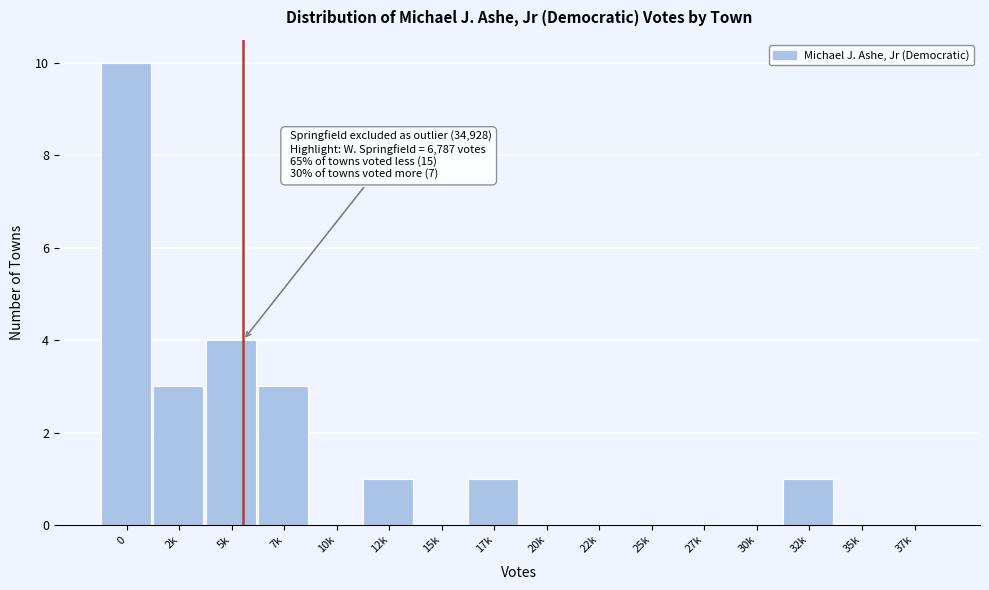

Reading left to right, what are all the values shown in this chart?

0=10	2k=3	5k=4	7k=3	10k=0	12k=1	15k=0	17k=1	20k=0	22k=0	25k=0	27k=0	30k=0	32k=1	35k=0	37k=0